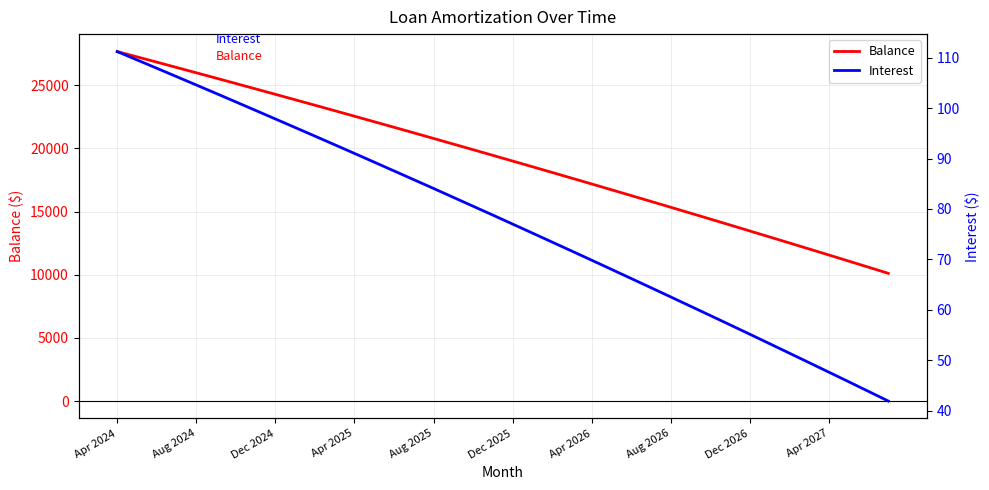

Where is Interest nearest to the value 76?

21